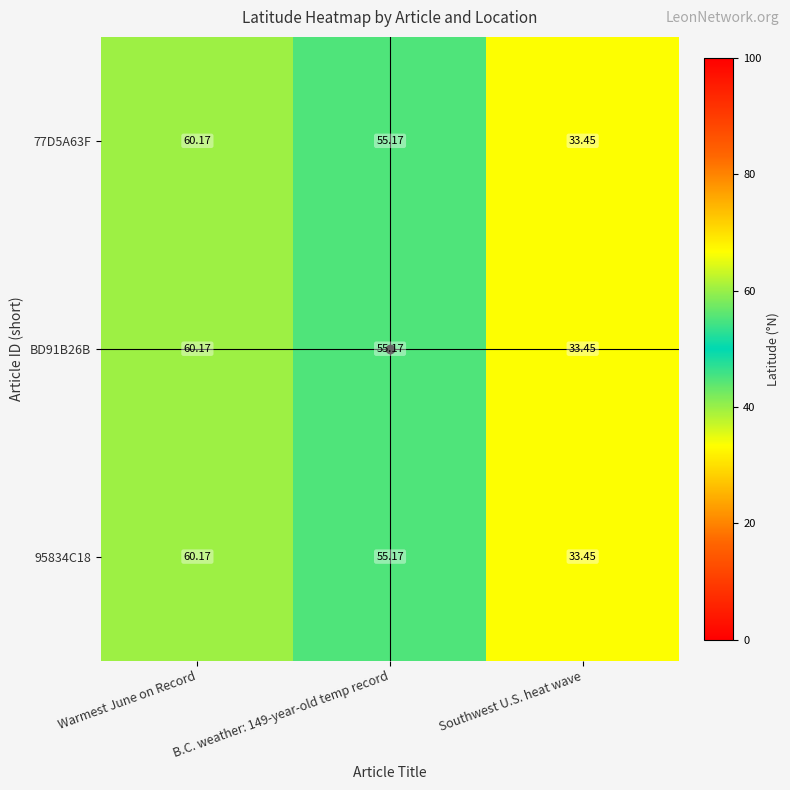

Which label corresponds to the smallest value in the chart?

Southwest U.S. heat wave